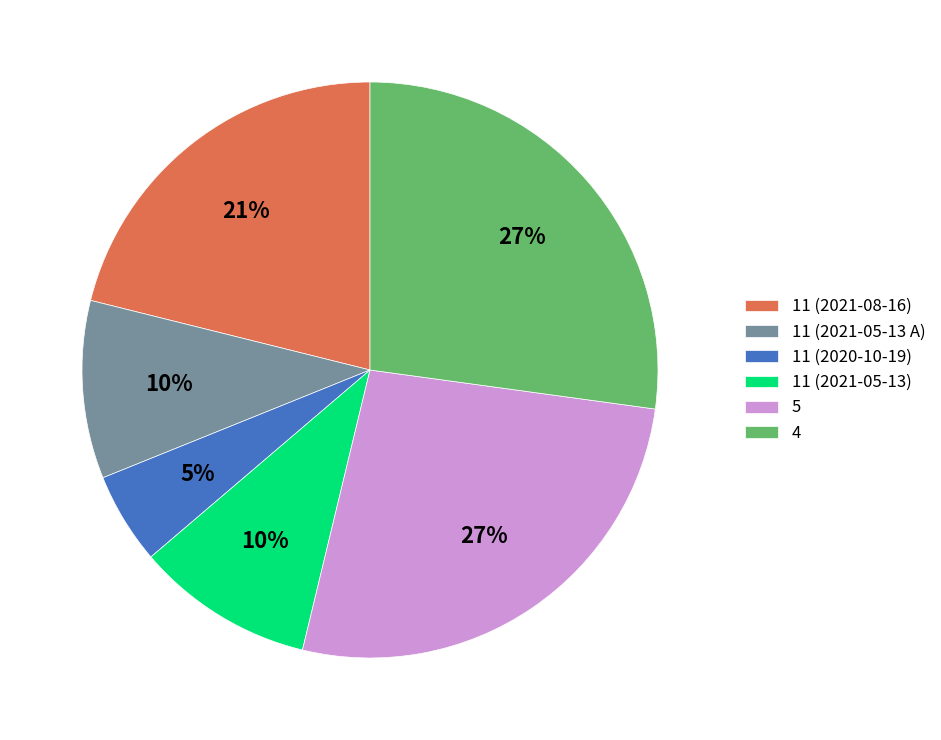

Is the sum of 4 and 5 greater than half?

Yes